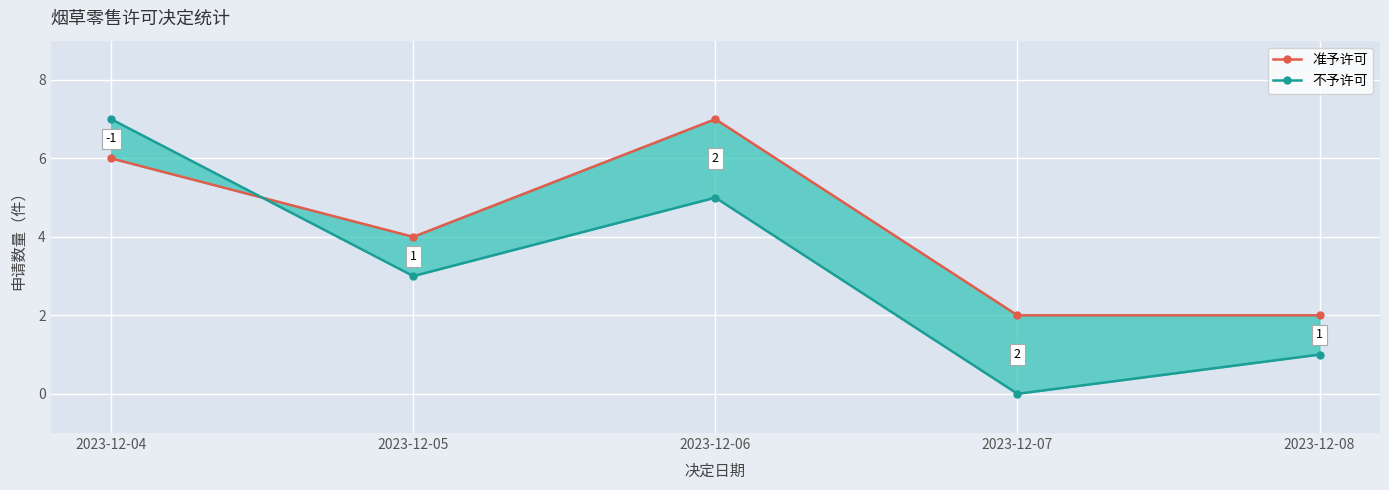

Is the value of 准予许可 at 2023-12-04 greater than the value of 不予许可 at 2023-12-07?

Yes